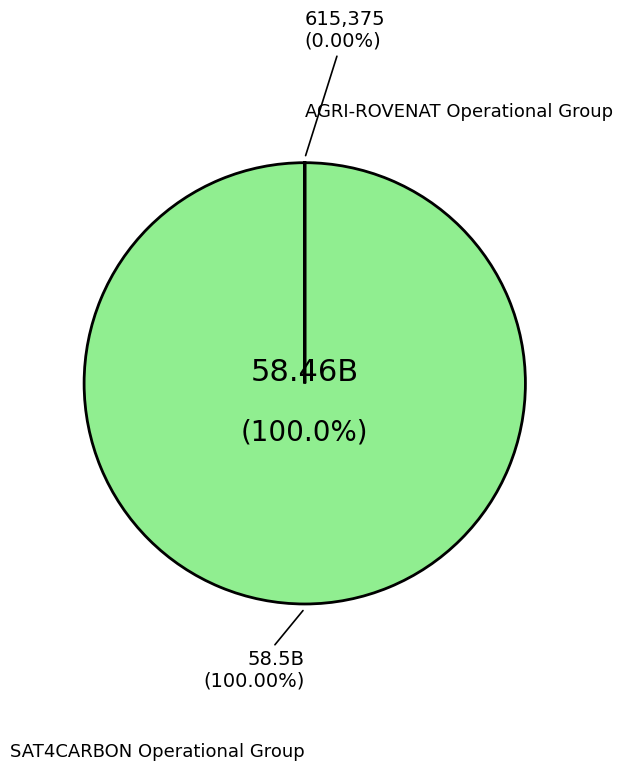

Rank the categories by value from highest to lowest.

SAT4CARBON Operational Group, AGRI-ROVENAT Operational Group